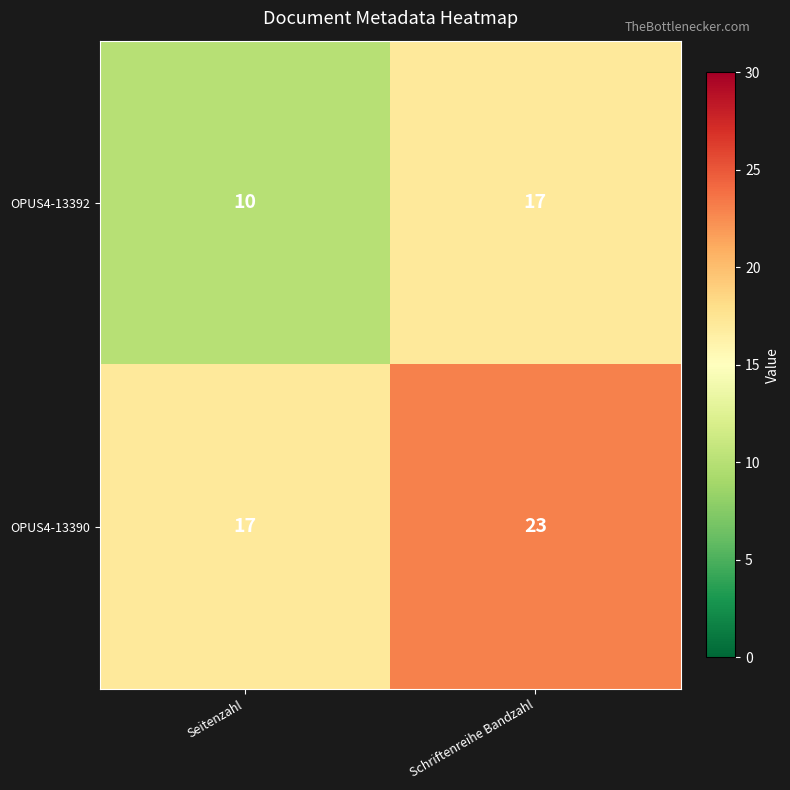

Rank the series by their average value, from highest to lowest.

OPUS4-13390, OPUS4-13392